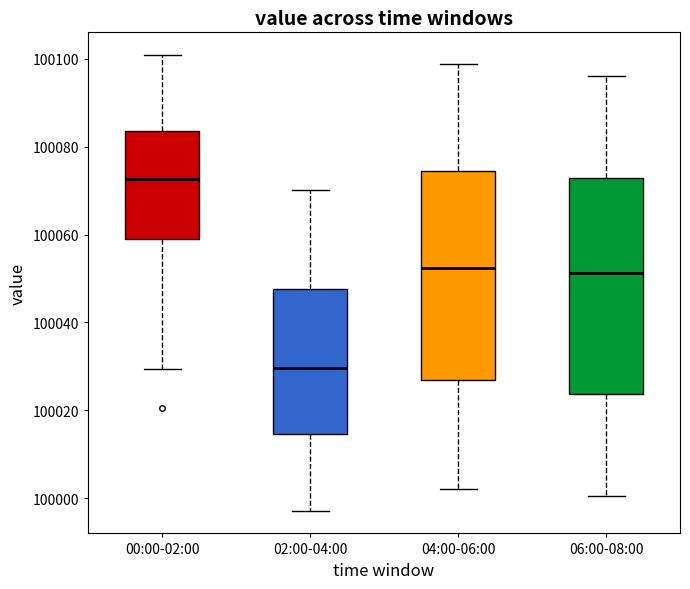

Reading left to right, read every box against the y-axis: the position of its median line, the range the box covers, and the ends of its whiskers. The values are not printed on the chart, so give them approximately, as read against the axis.

00:00-02:00: median 100072, box 100058 to 100084, whiskers 100030 to 100100
02:00-04:00: median 100030, box 100014 to 100048, whiskers 99998 to 100070
04:00-06:00: median 100052, box 100028 to 100074, whiskers 100002 to 100098
06:00-08:00: median 100052, box 100024 to 100072, whiskers 100000 to 100096